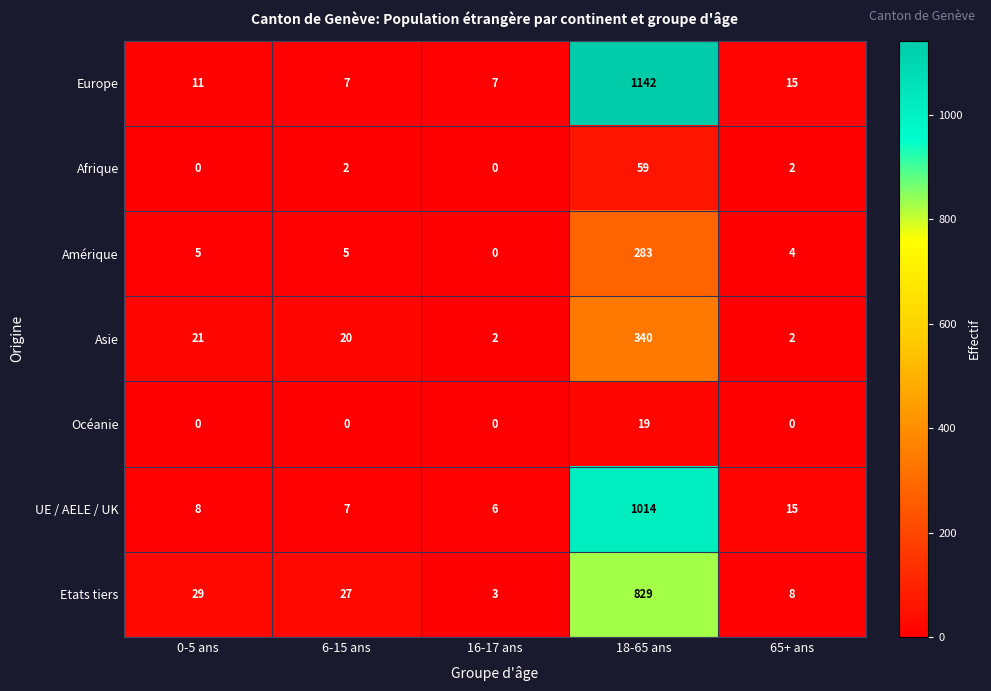

How many categories are shown in the chart?

5